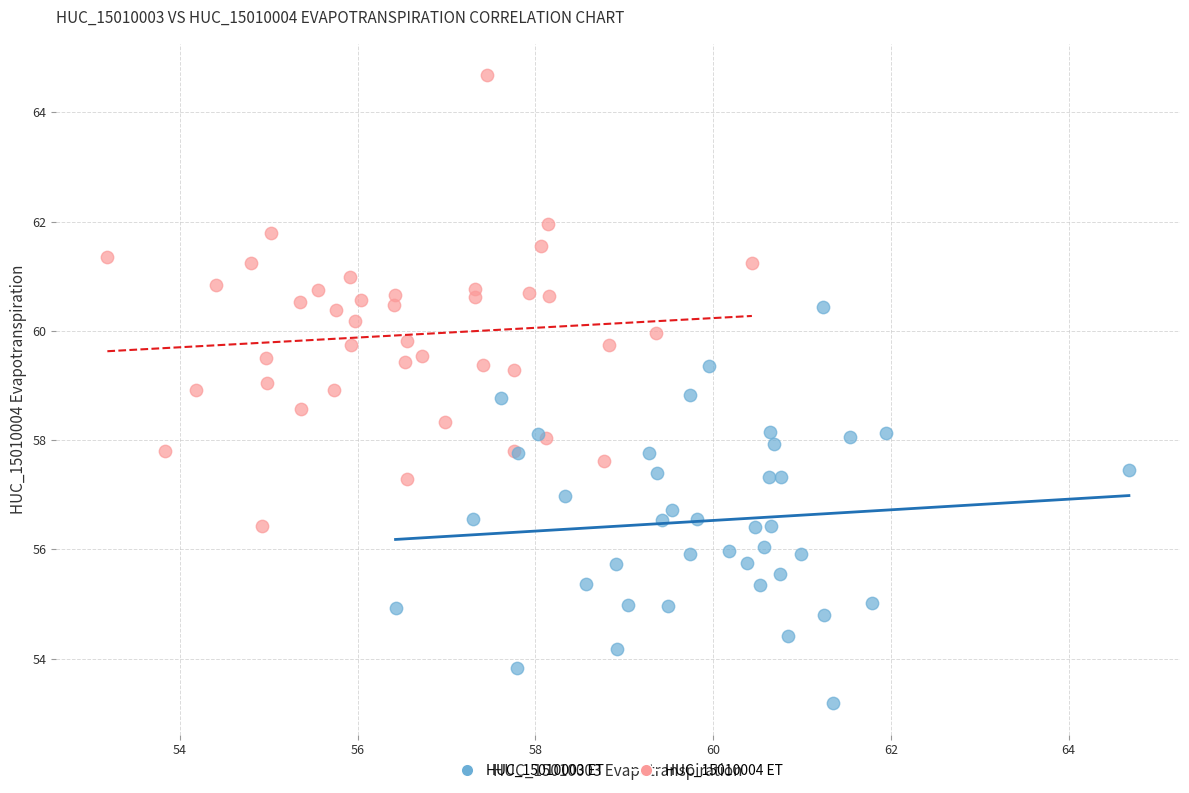

Which series has the largest Y range (max minus min)?

HUC_15010004 ET